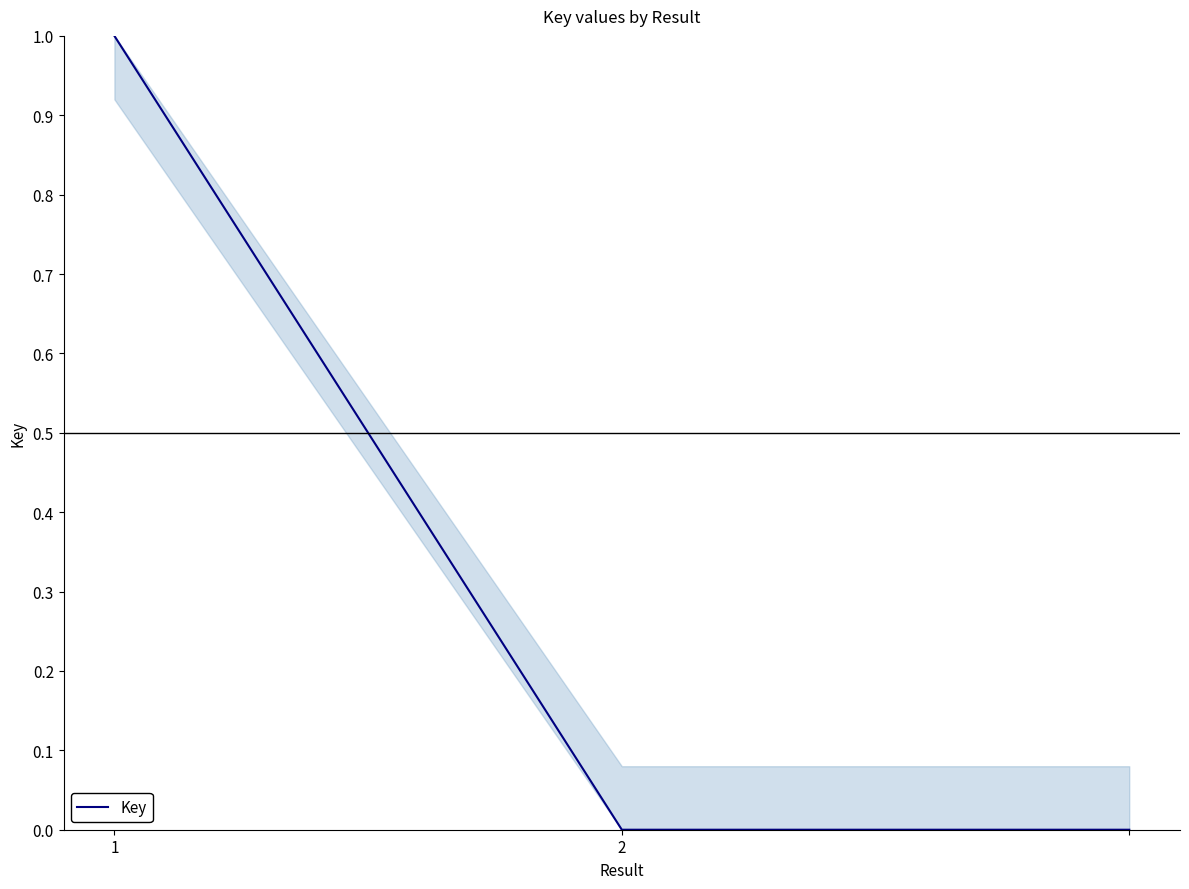

Reading left to right, list all the values displayed in this chart.

1	0	0